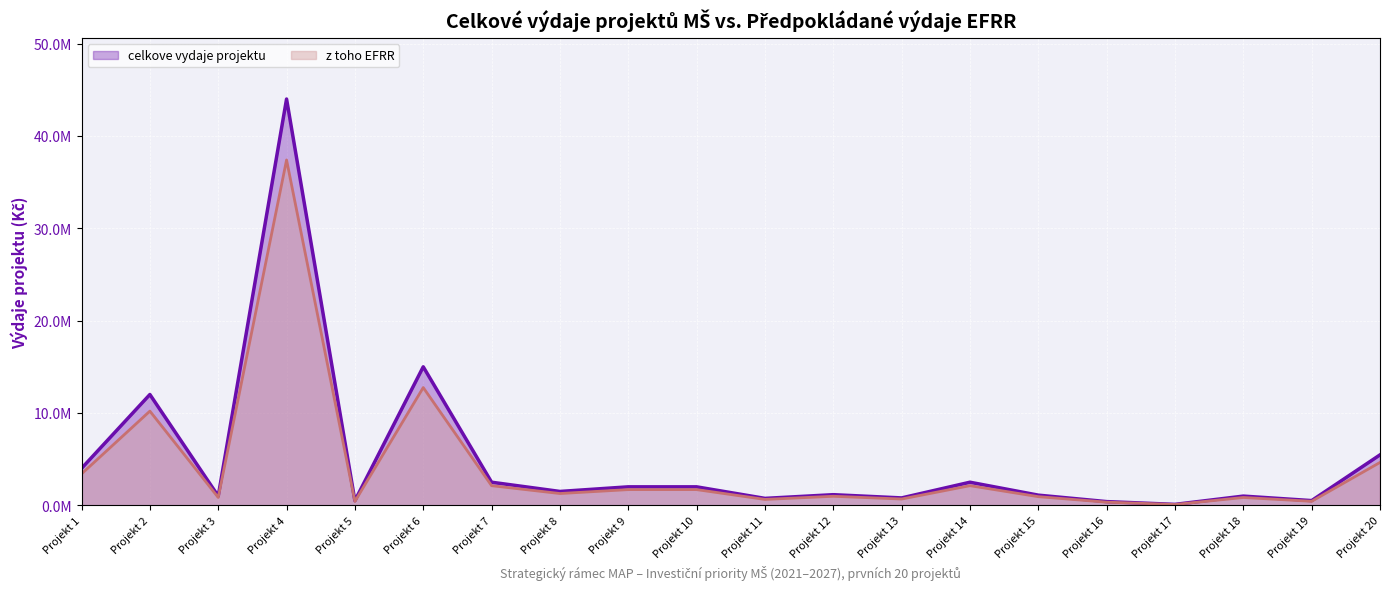

Rank the series at Projekt 4 from lowest to highest value.

z toho EFRR, celkove vydaje projektu